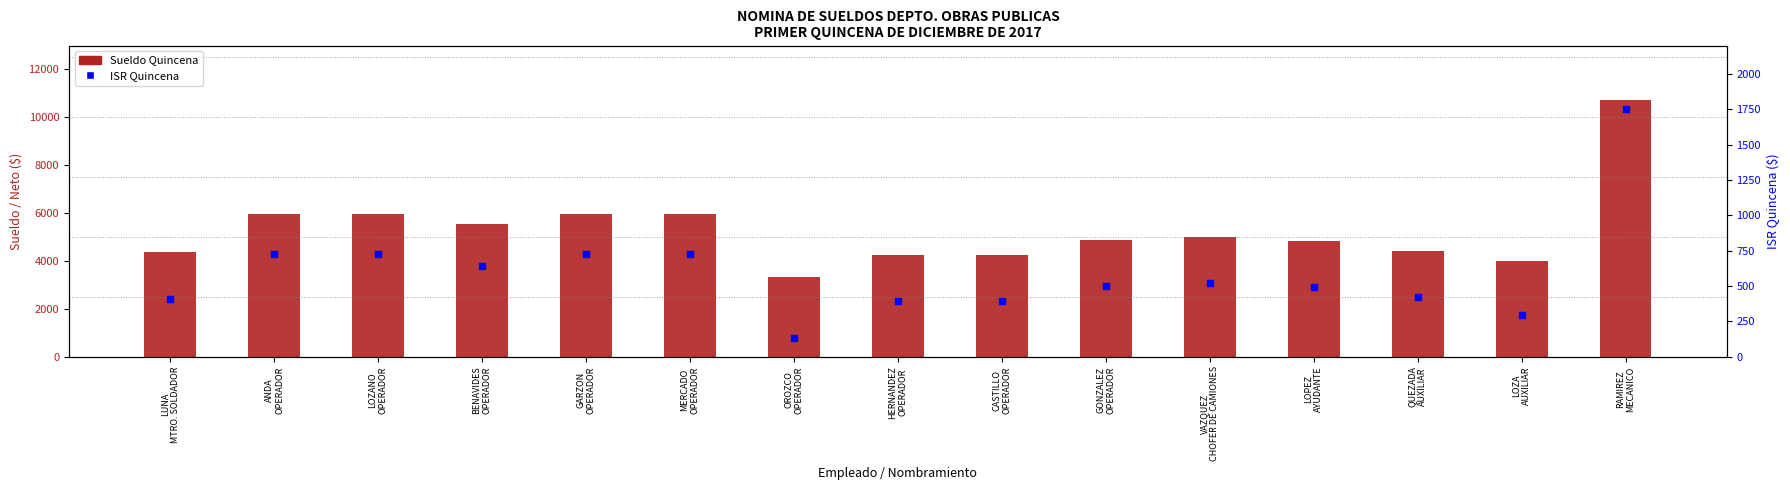

What are all the series names shown in the legend?

Sueldo Quincena, ISR Quincena